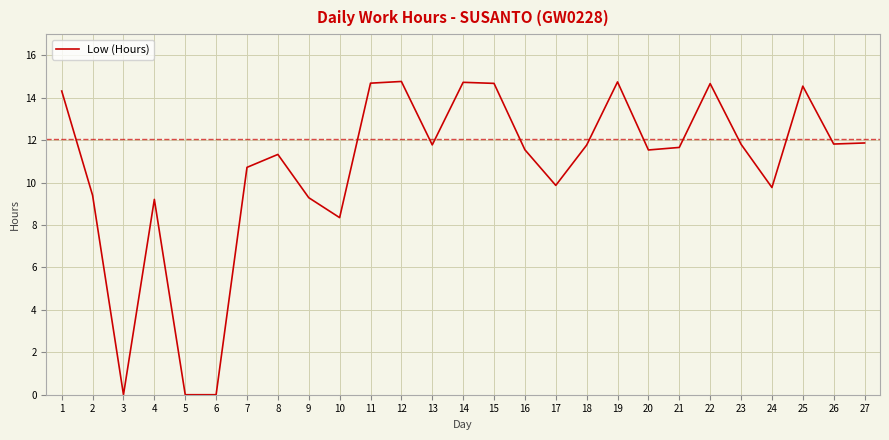

True or false: there are more than 0 points higher than both neighbors.

True